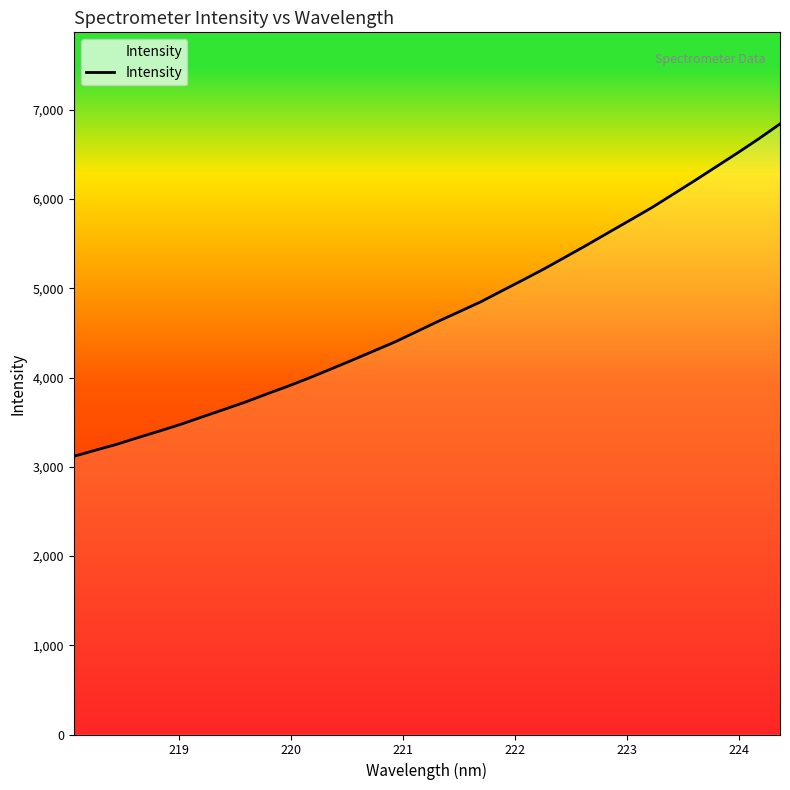

How many series are shown in this chart?

1